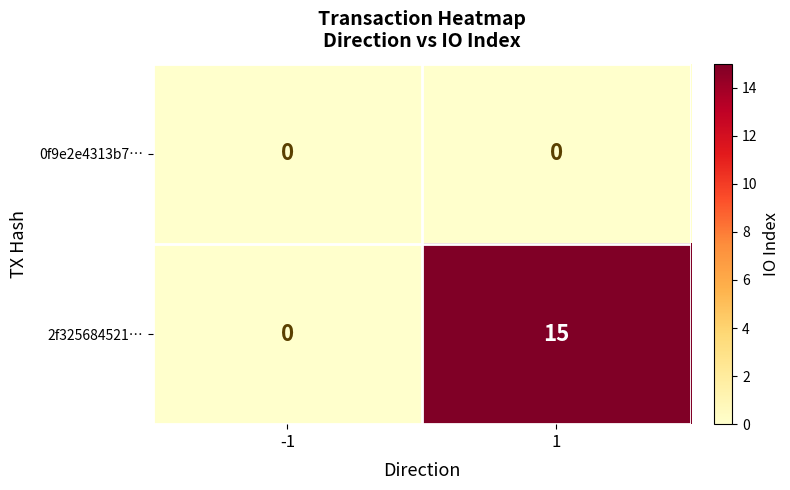

What is the sum of all 2f325684521… values?

15